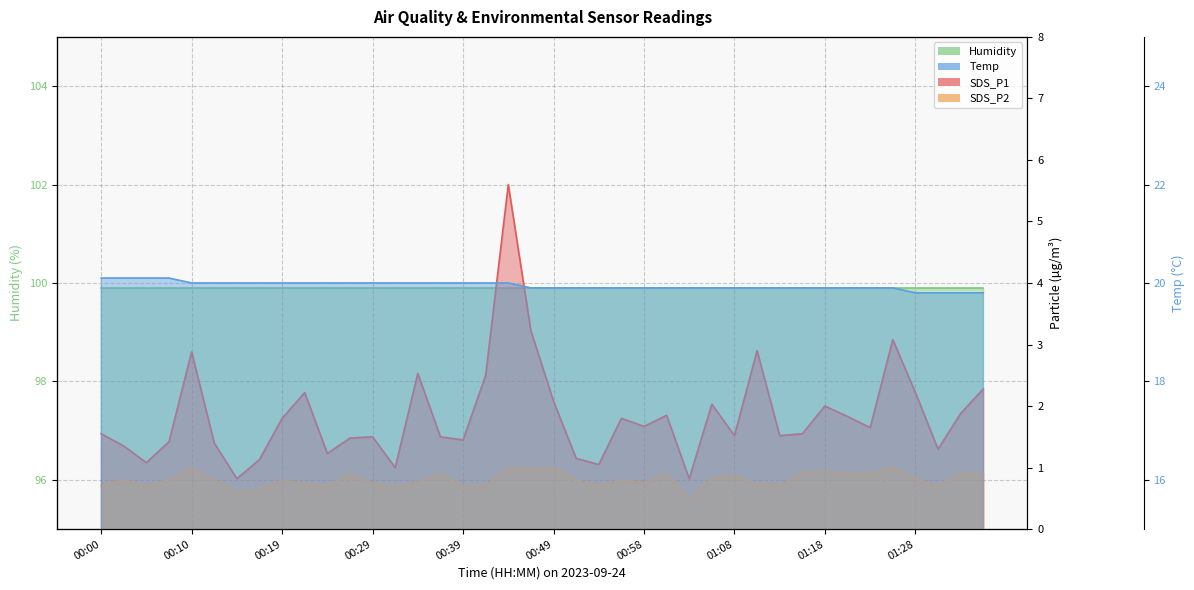

What is the difference between the SDS_P2 values at 00:02 and 00:22?

0.1